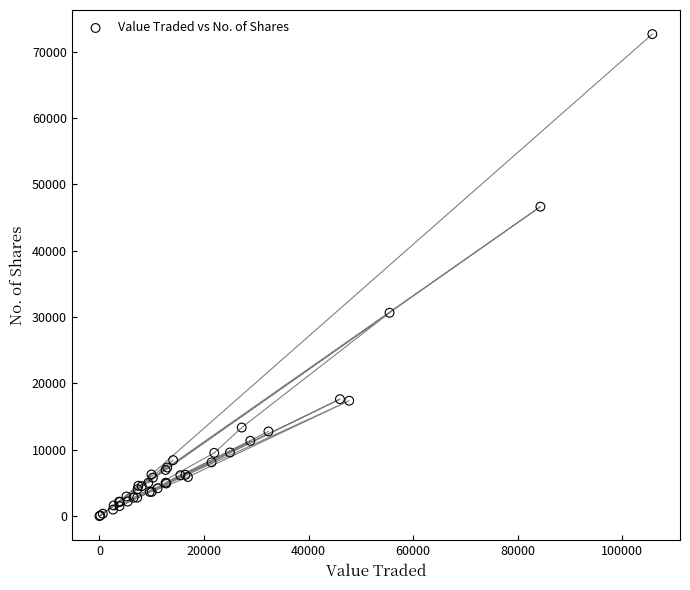

What Y value in the scatter plot is closest to 36323?

30651